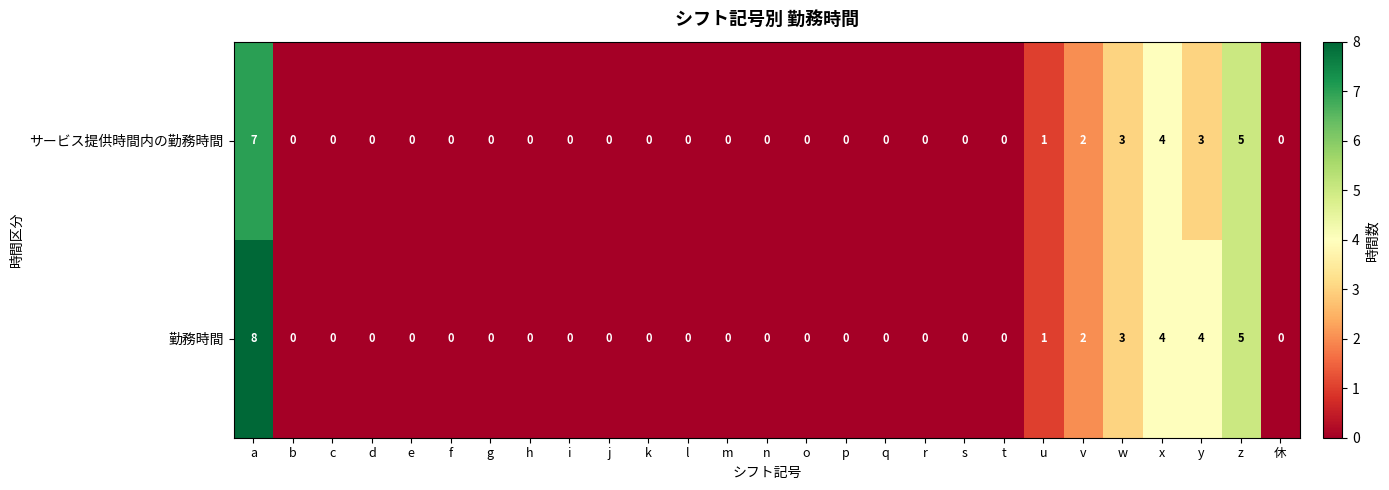

What is the highest value of the サービス提供時間内の勤務時間 series?

7